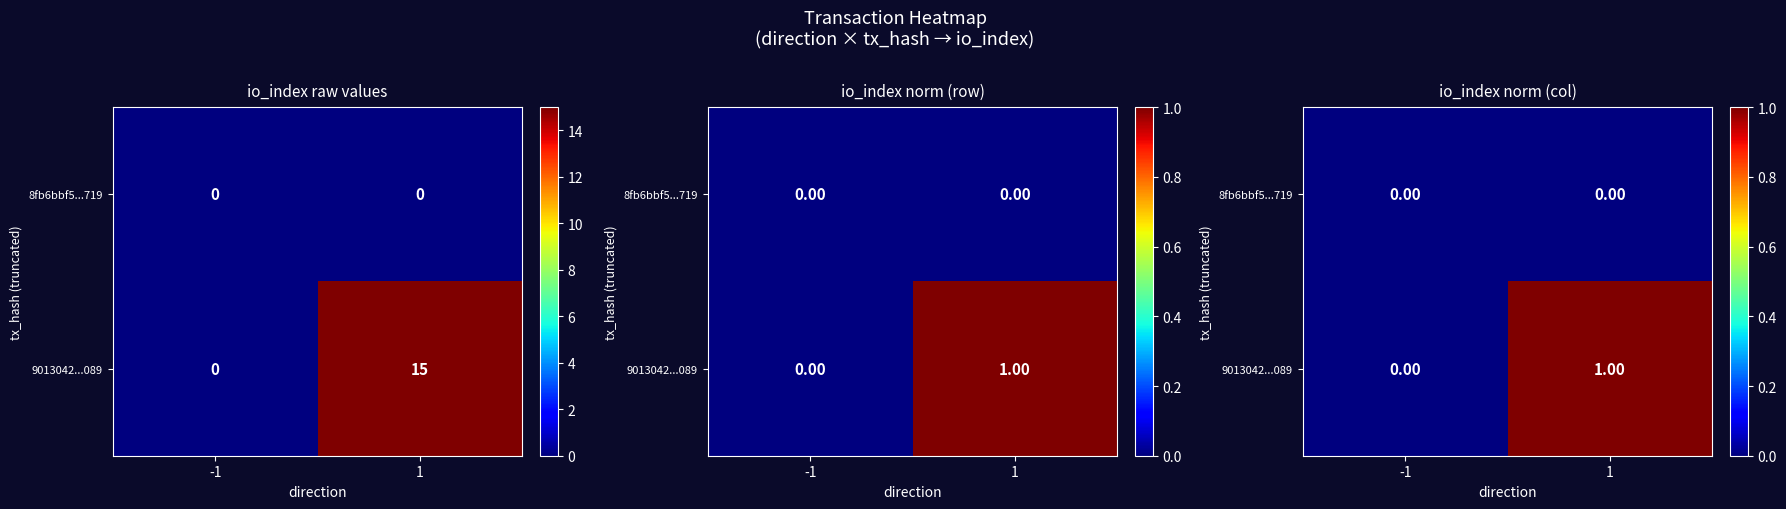

The value of 9013042...089 at -1 is 0. True or false?

True